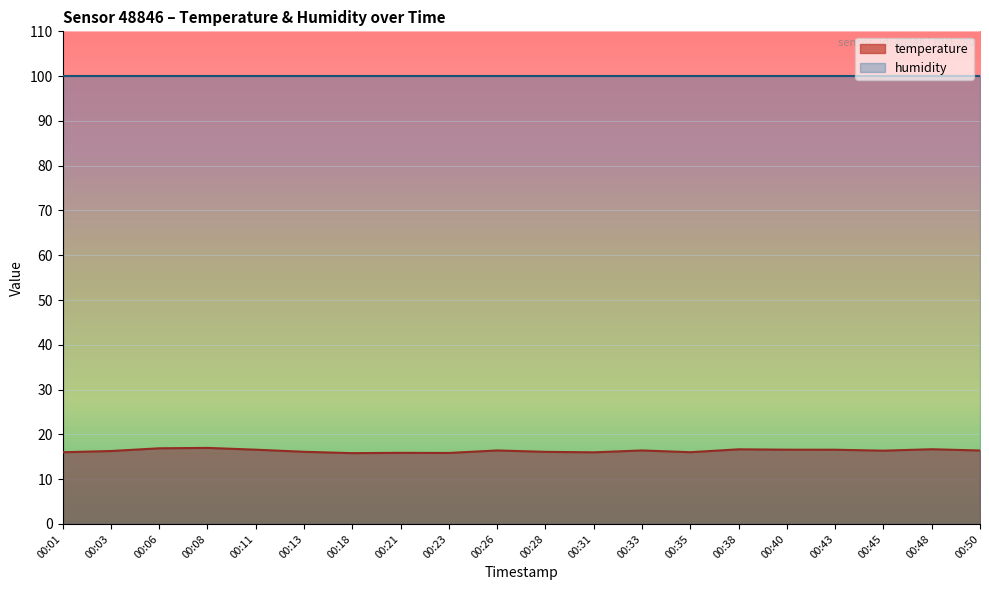

What is the difference between the maximum and minimum values?

1.2